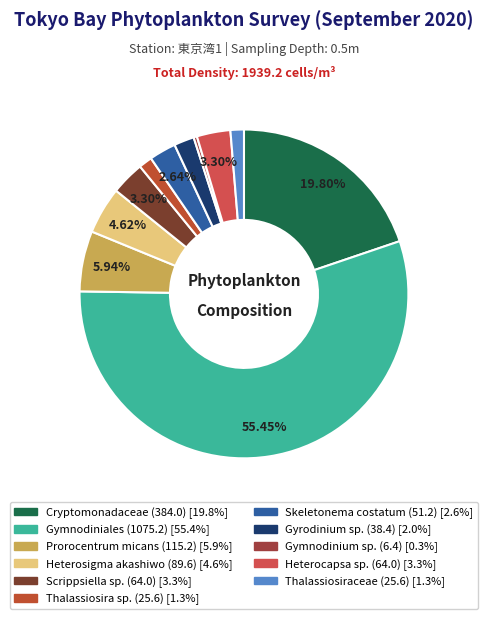

Between Thalassiosiraceae and Gymnodiniales, which is larger?

Gymnodiniales